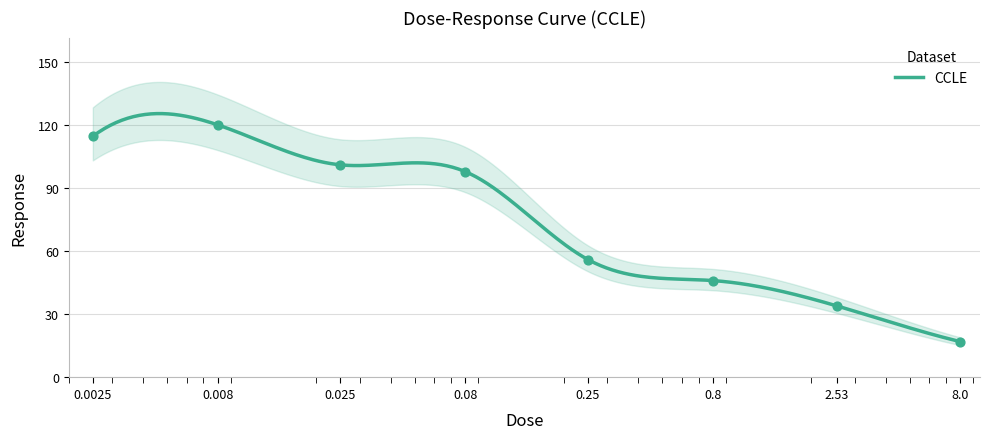

Approximately how many times larger is the value at 0.008 compared to 2.53?

3.5